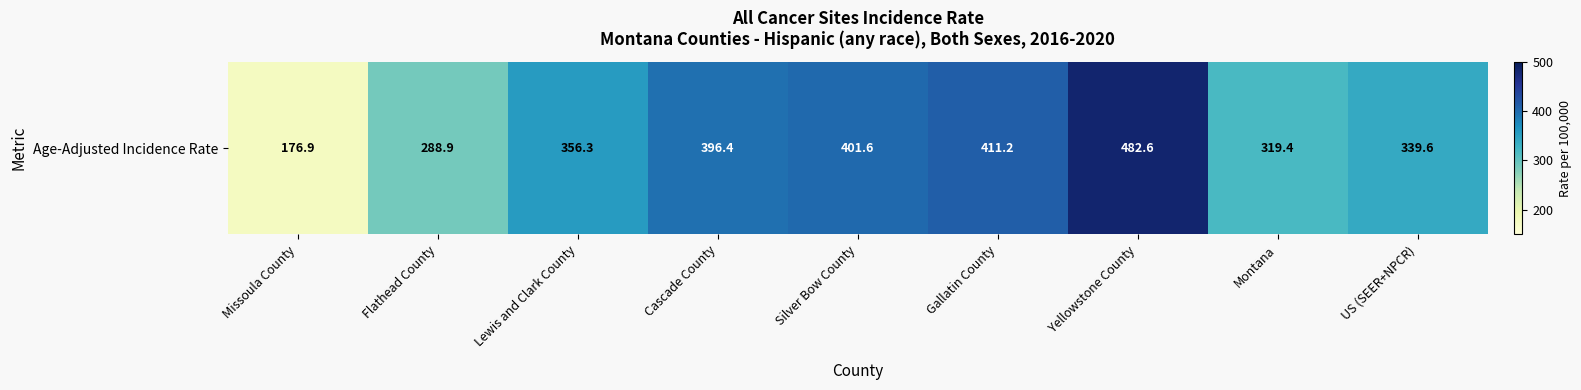

Reading left to right, extract all data points from this chart.

Missoula County=176.9	Flathead County=288.9	Lewis and Clark County=356.3	Cascade County=396.4	Silver Bow County=401.6	Gallatin County=411.2	Yellowstone County=482.6	Montana=319.4	US (SEER+NPCR)=339.6